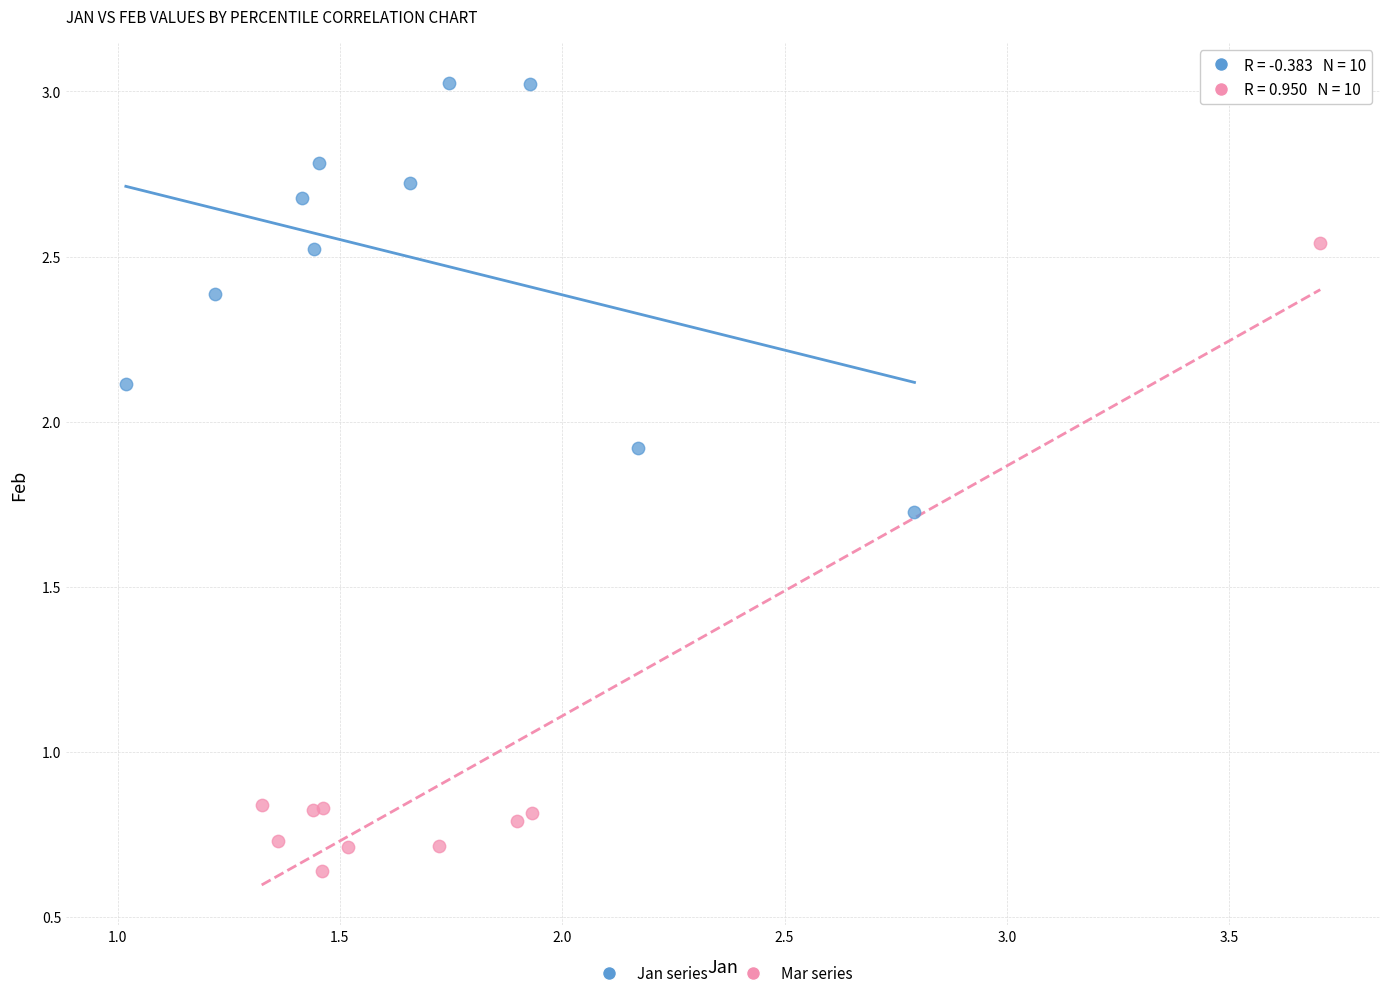

Which series reaches the maximum Y coordinate?

Jan series